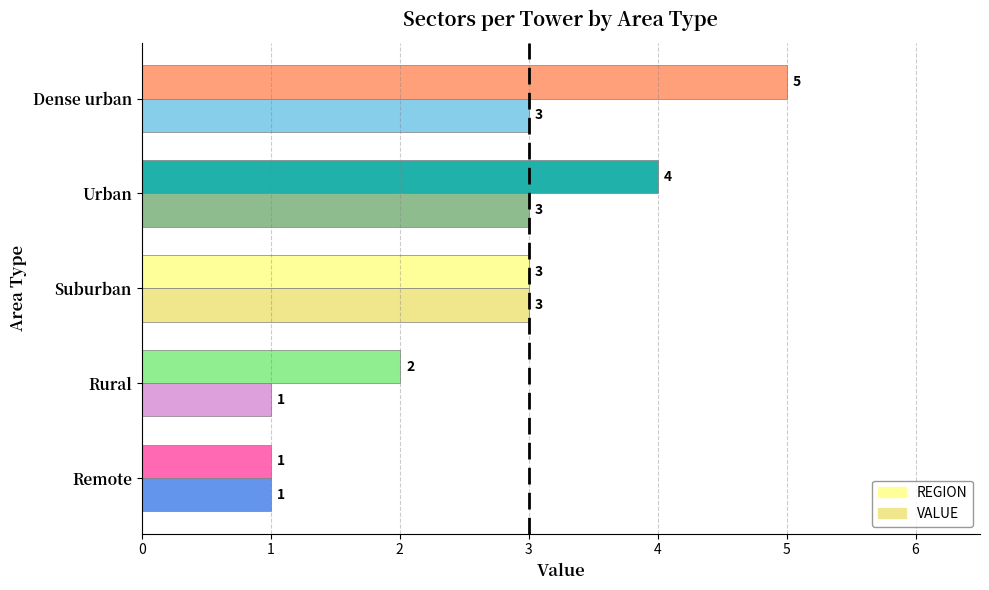

At Dense urban, list the series in order from smallest to largest.

VALUE, REGION